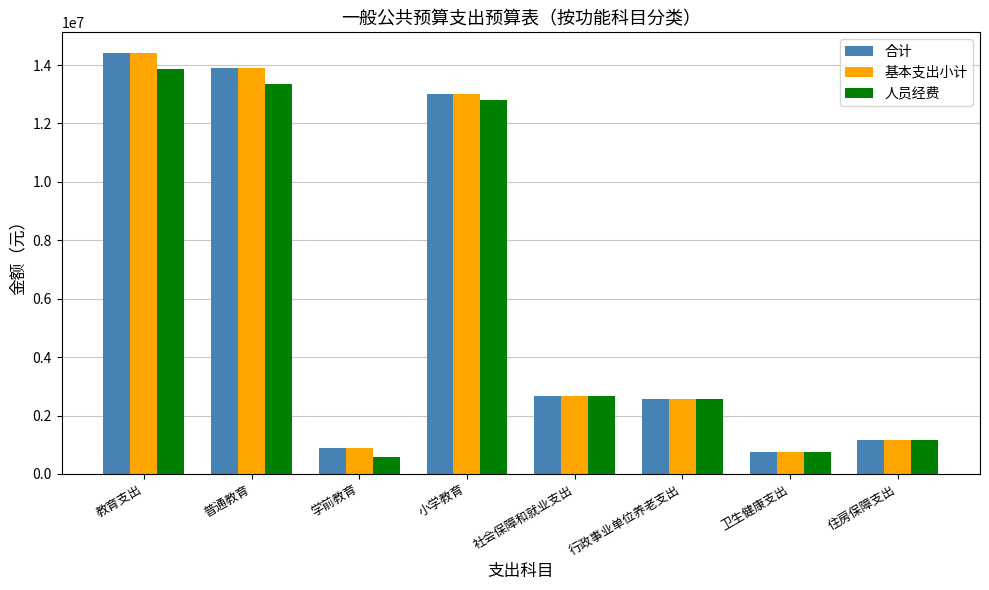

The 合计 series shows 1157554.1 at 住房保障支出. True or false?

True